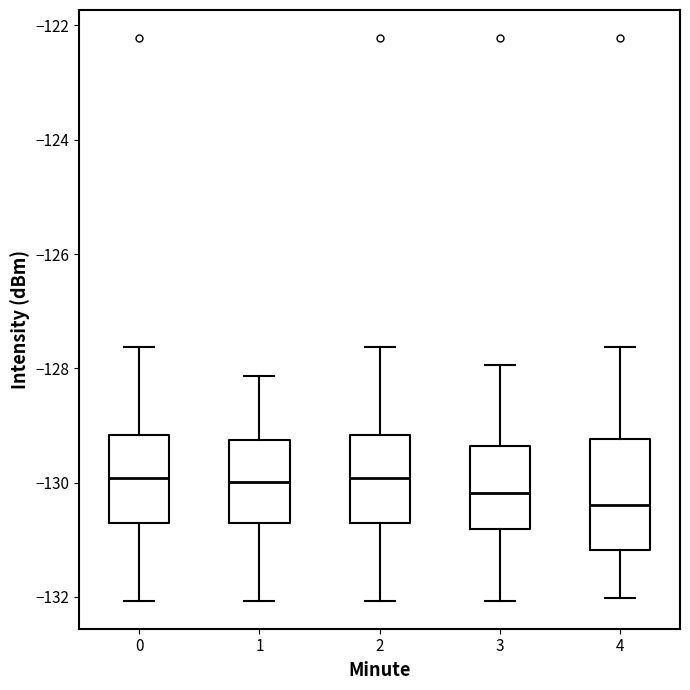

Which box's median line is the lowest?

4